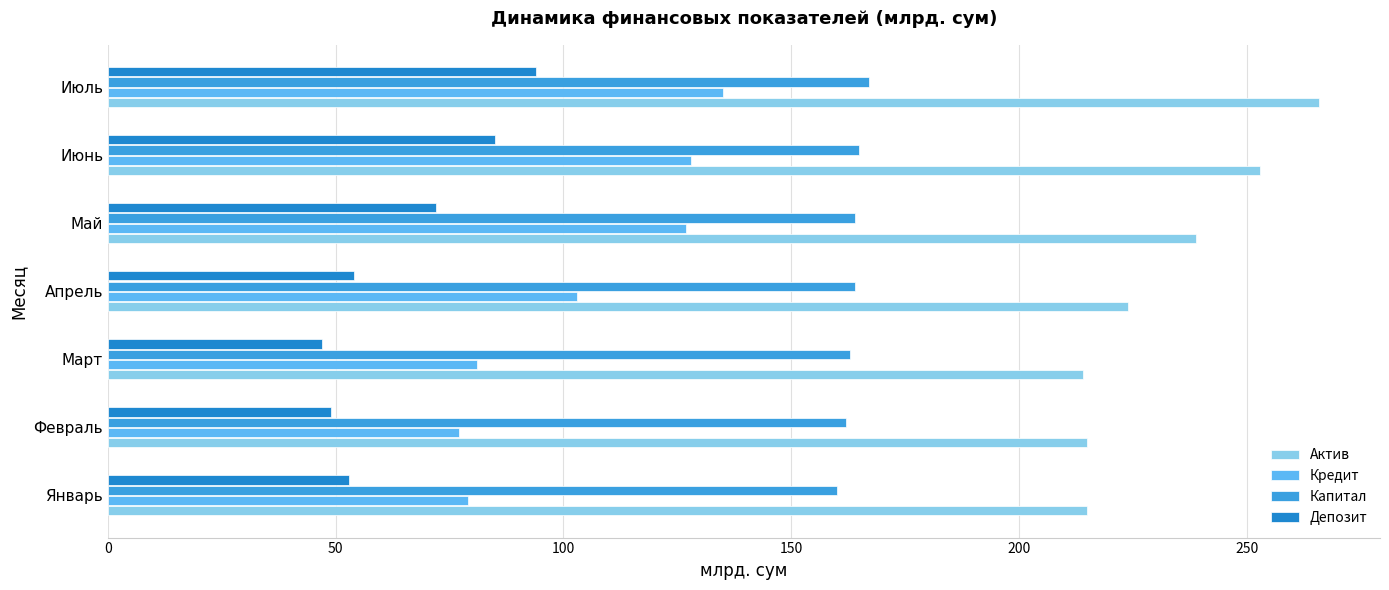

At which category is the sum across all series the highest?

Июль